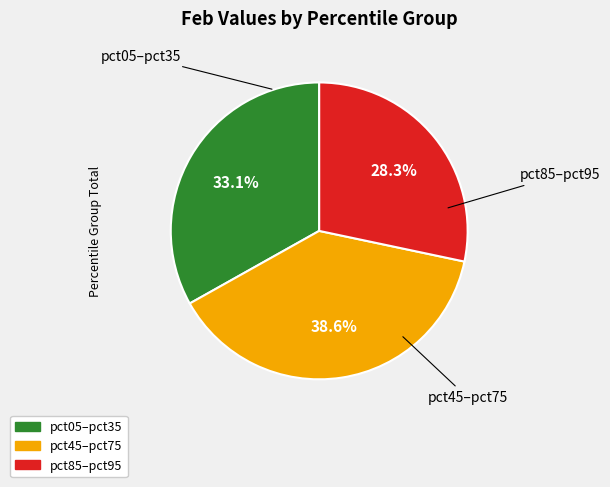

To the nearest percent, what is the average slice percentage?

33%